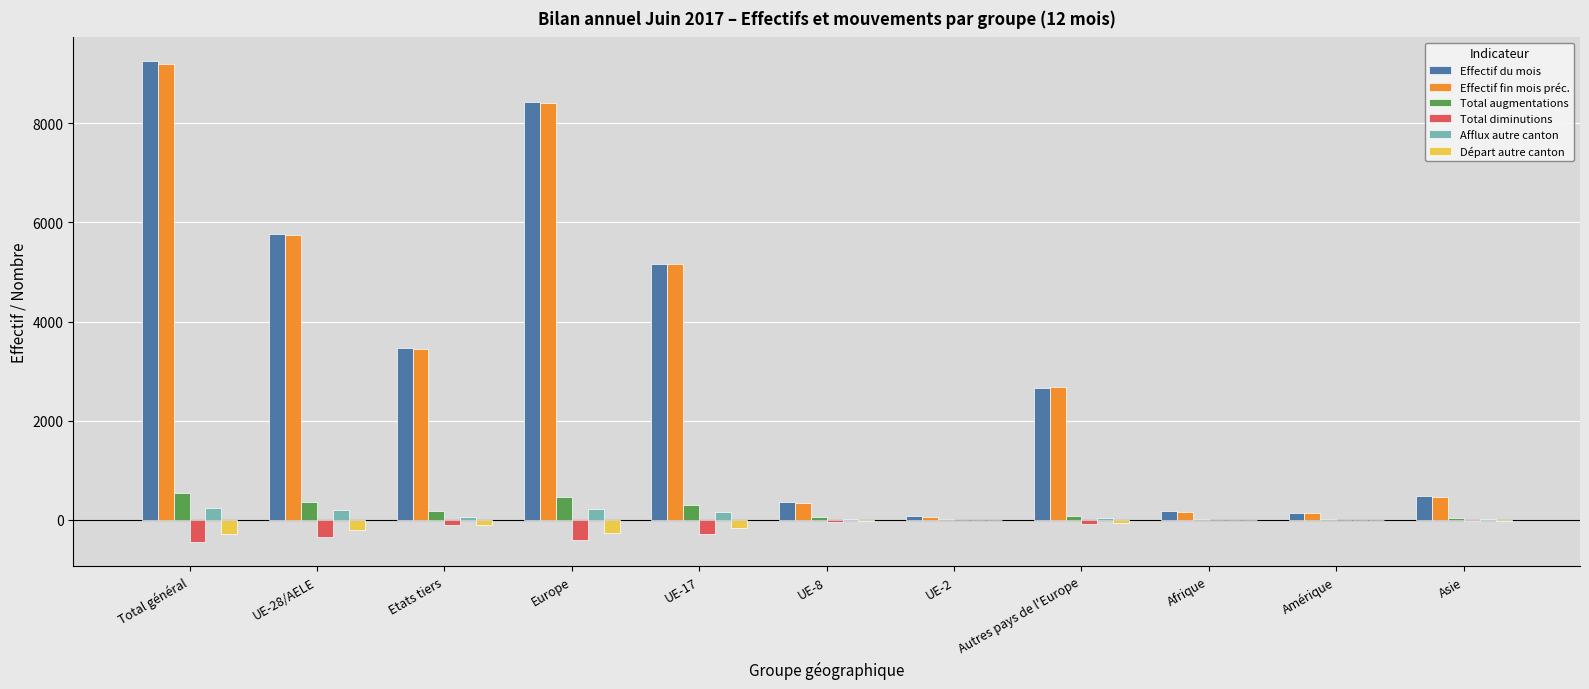

What is the sum of all Effectif fin mois préc. values?

35798